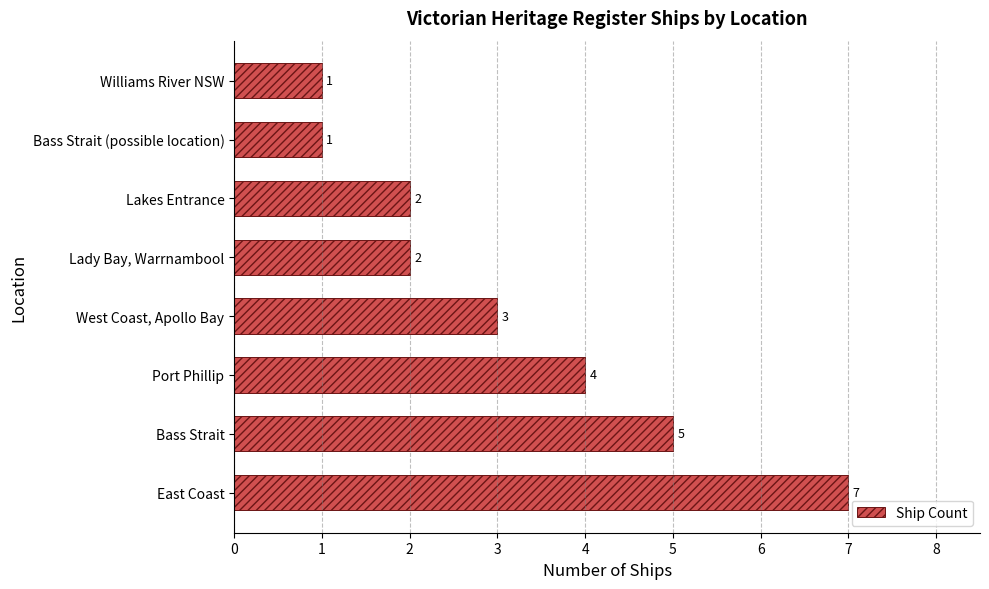

At which label is the value closest to 4?

Port Phillip